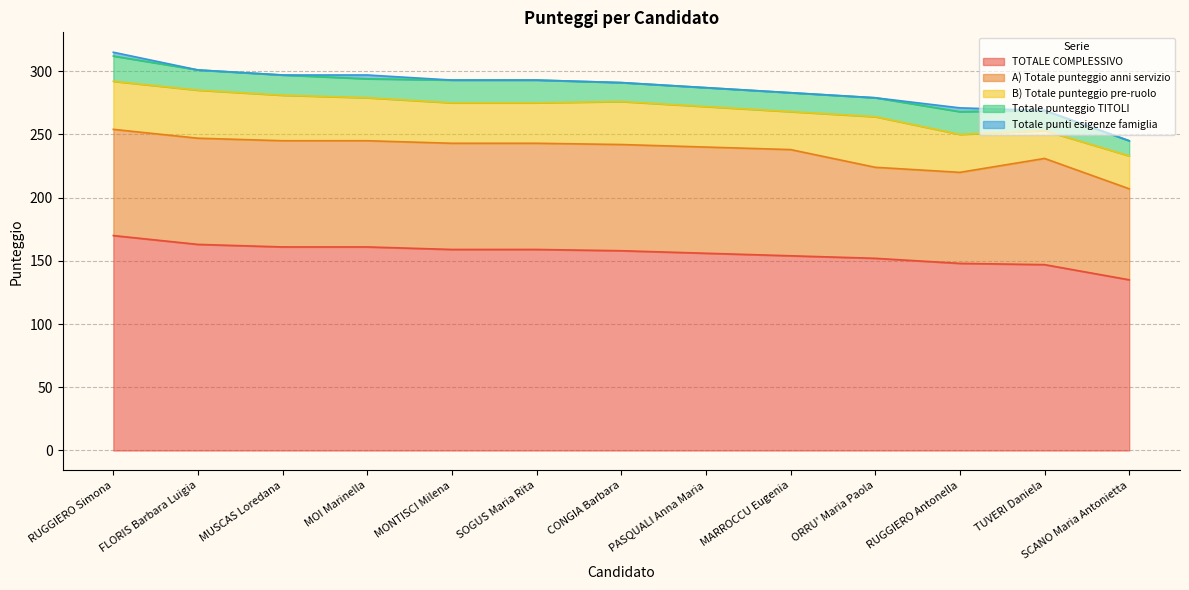

True or false: TOTALE COMPLESSIVO and B) Totale punteggio pre-ruolo cross at least once.

False